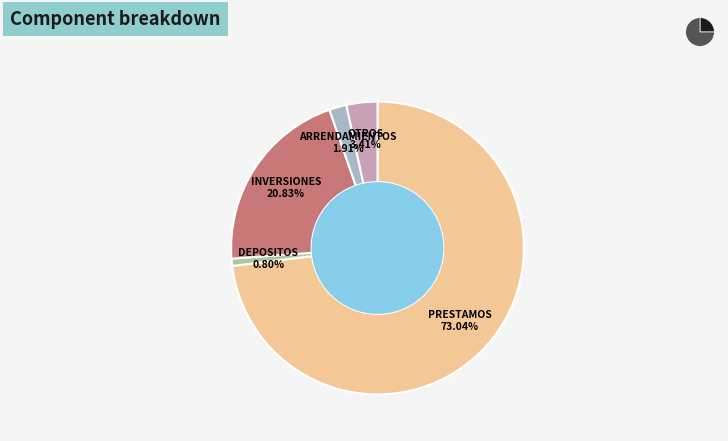

Does any single category account for the majority?

Yes